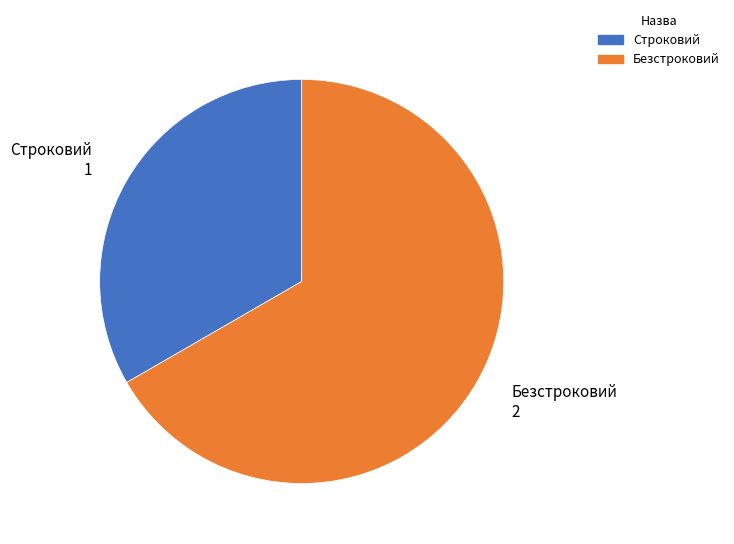

Is the sum of Строковий and Безстроковий greater than half?

Yes